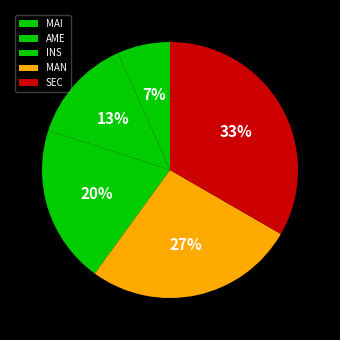

What percentage is the AME slice, to the nearest percent?

13%